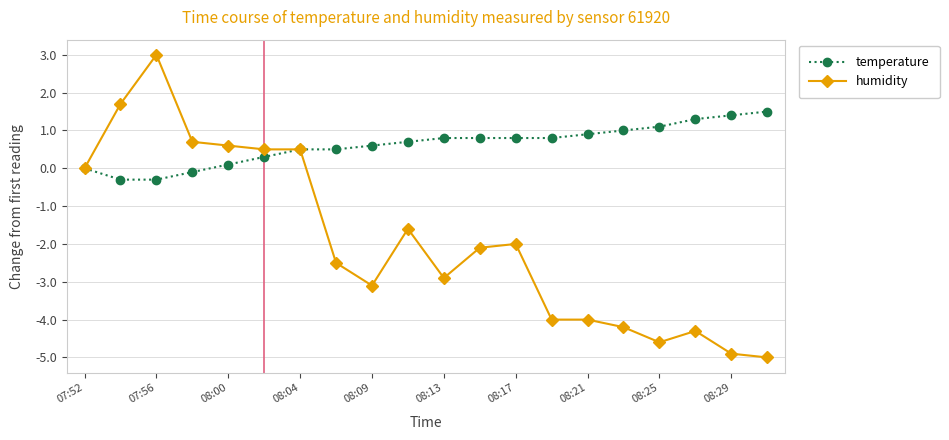

What is the value of the humidity point at the 6th from the left?

0.5